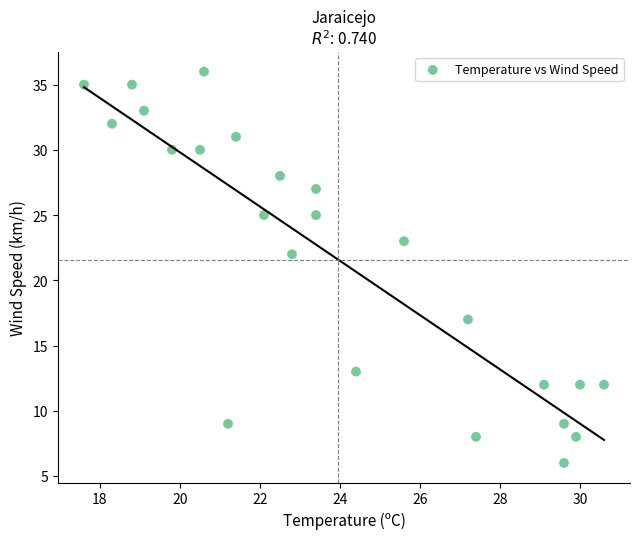

What is the range of Y values (max minus min)?

30